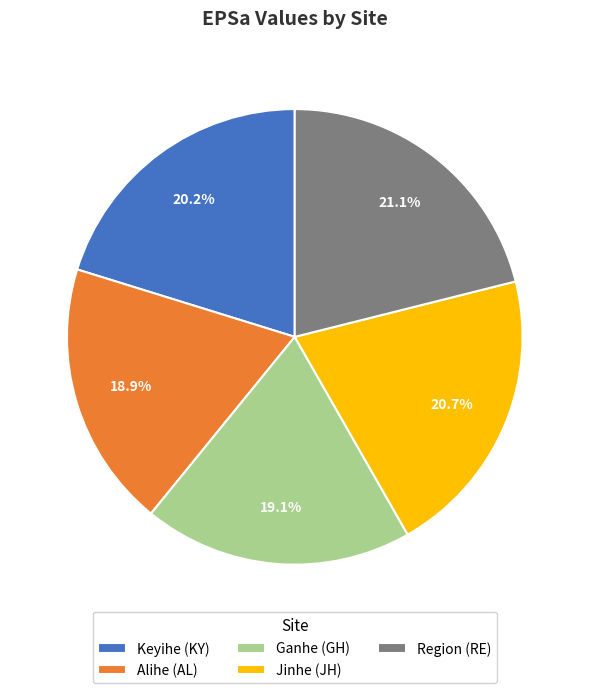

How many slices are in this pie chart?

5